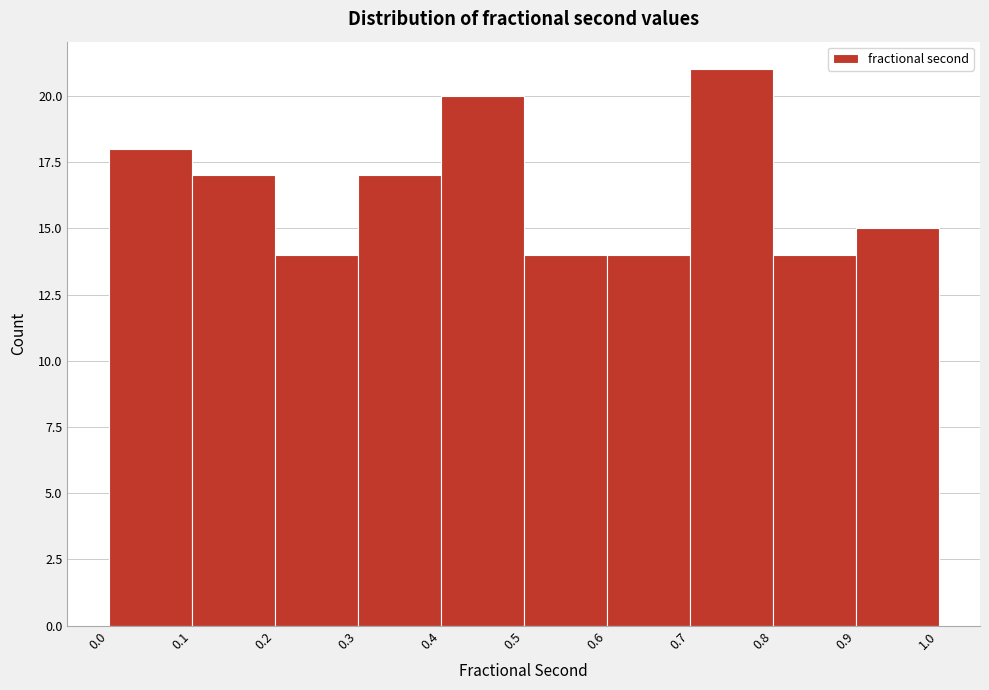

Over which range of the x-axis is the bar tallest?

0.7 to 0.8